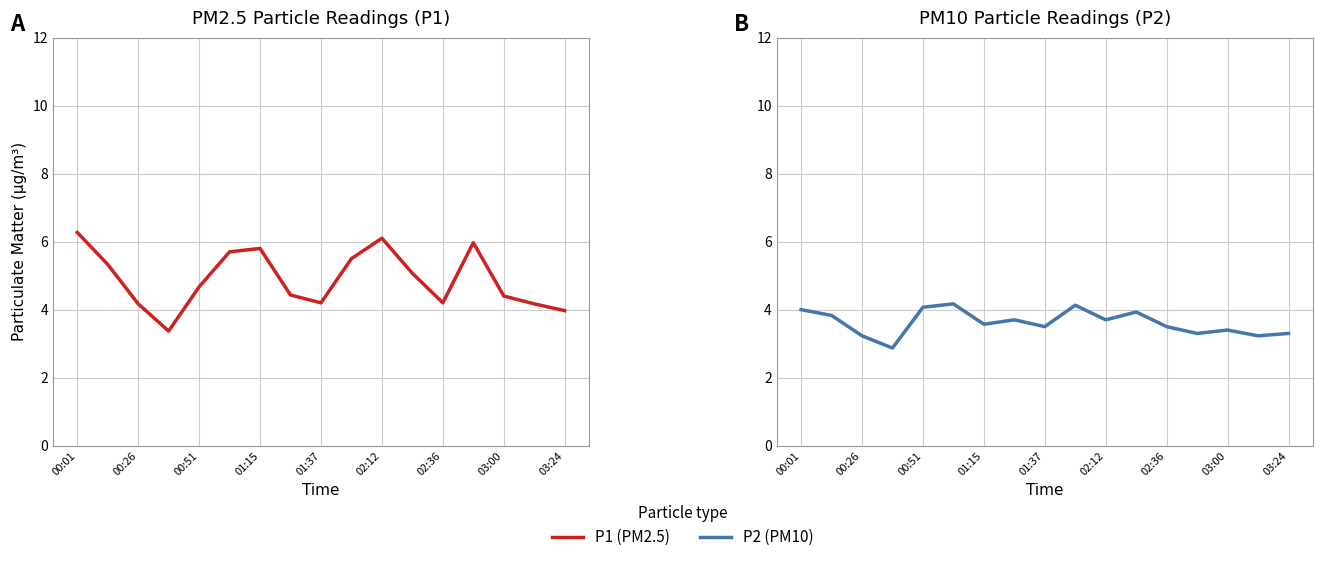

True or false: P2 and P1 cross at least once.

False